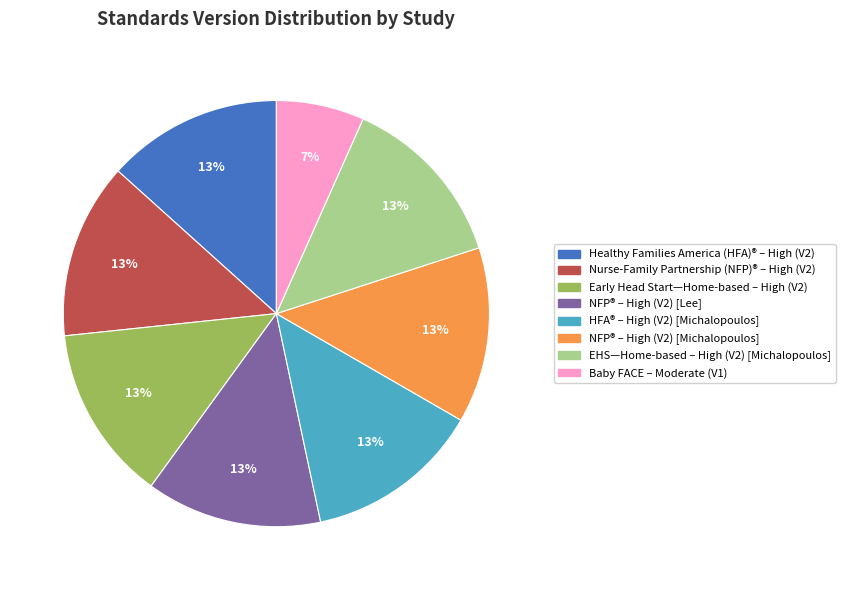

To the nearest percent, what is the average slice percentage?

12%